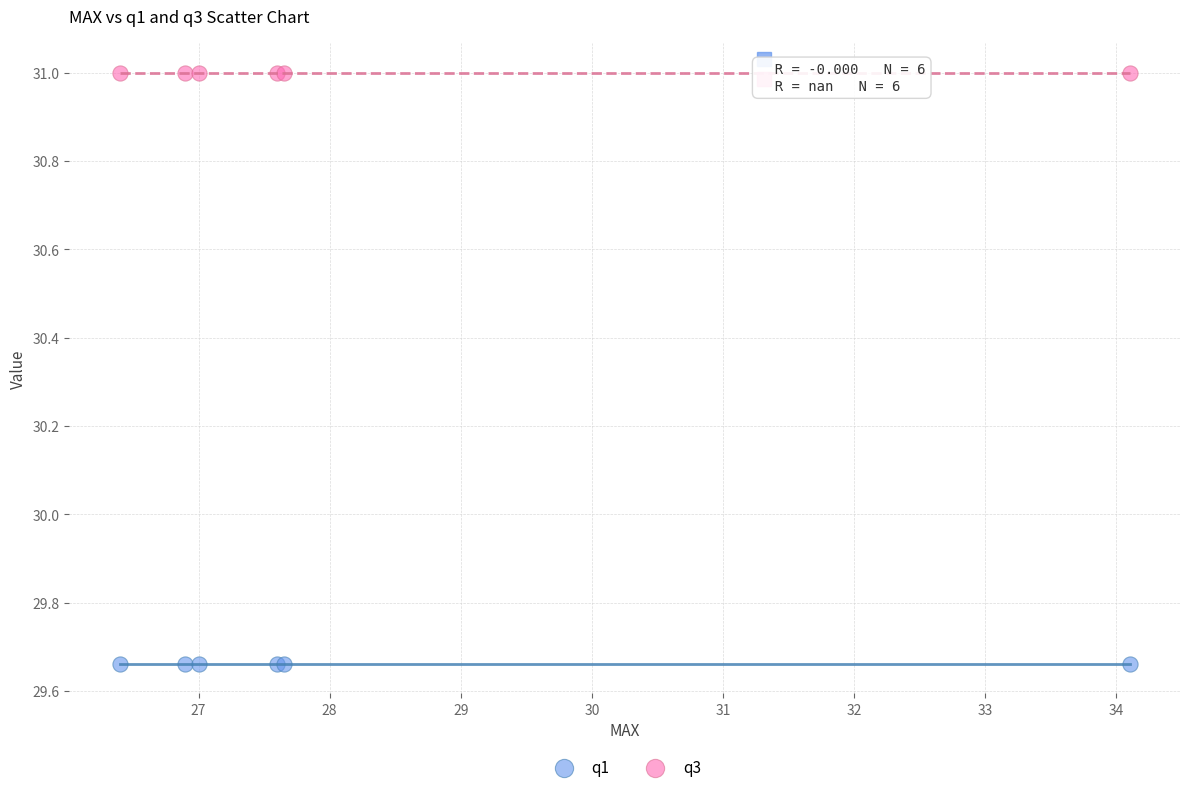

Which series reaches the maximum Y coordinate?

q3